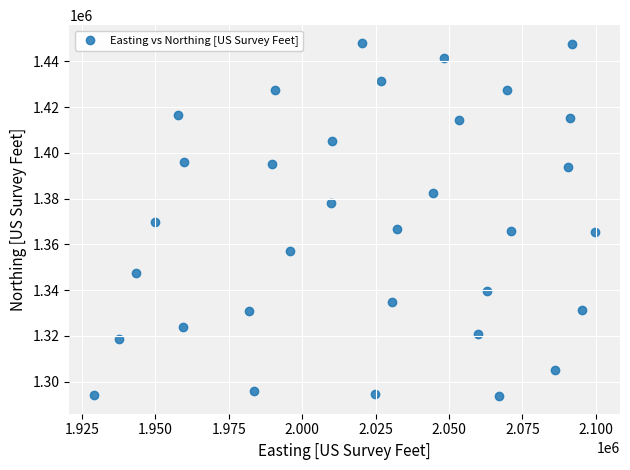

What is the range of Y values (max minus min)?

154432.7